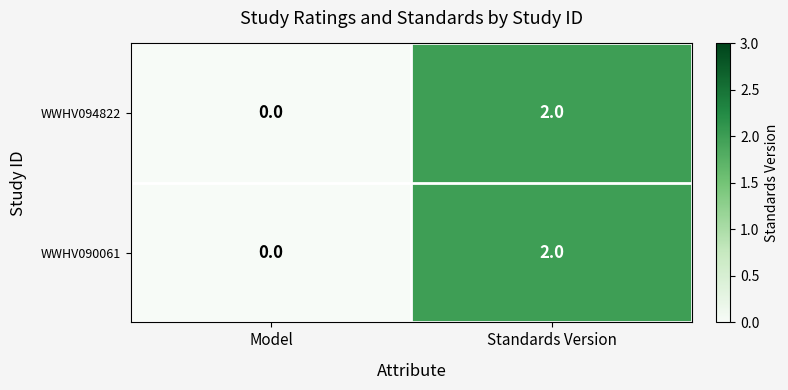

Is it true that WWHV094822 equals 3 at Standards Version?

False